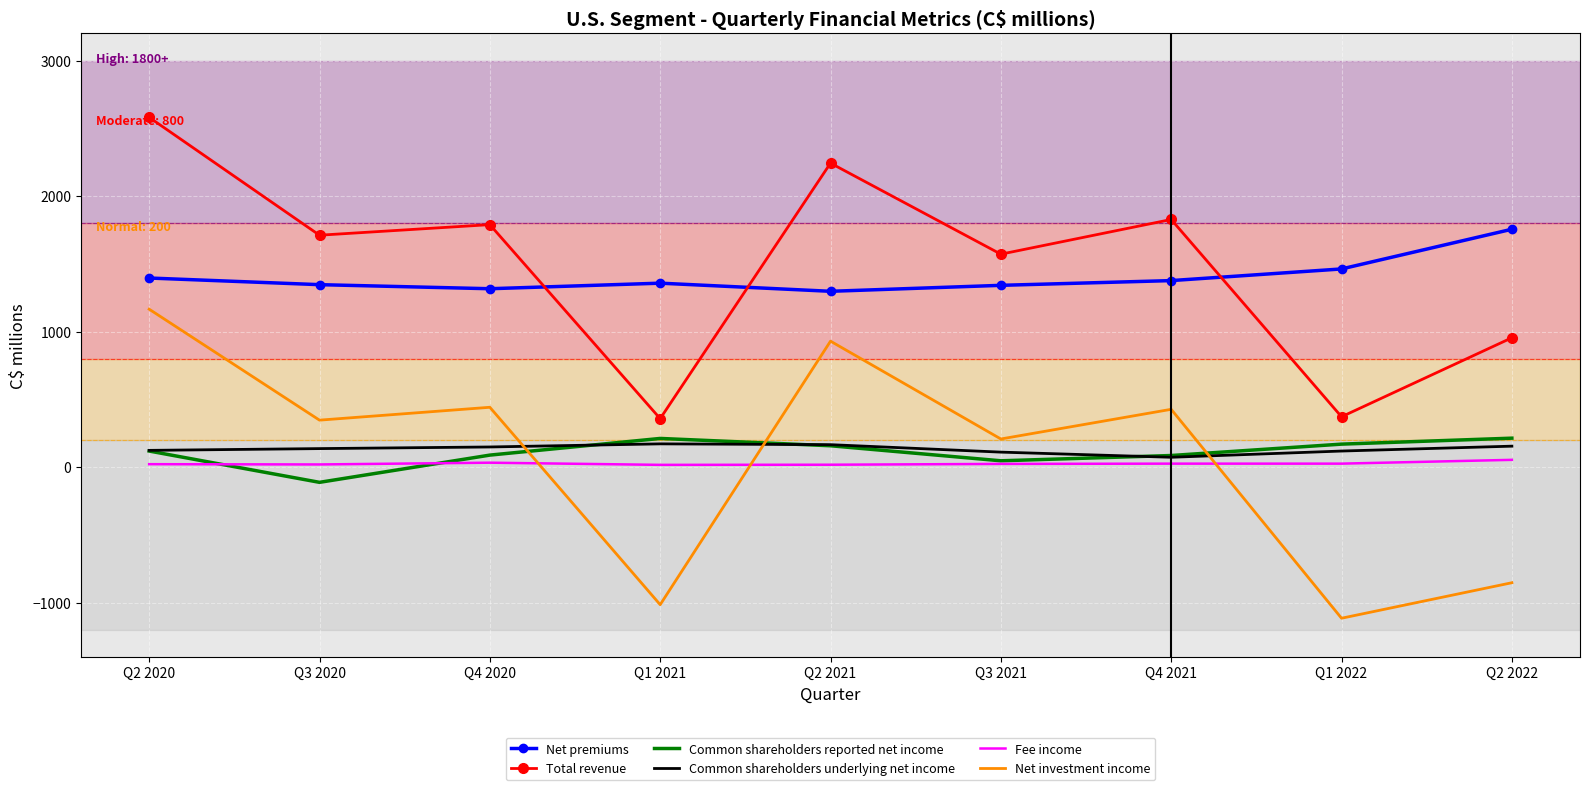

True or false: Total revenue has a value of 2536 at Q3 2021.

False